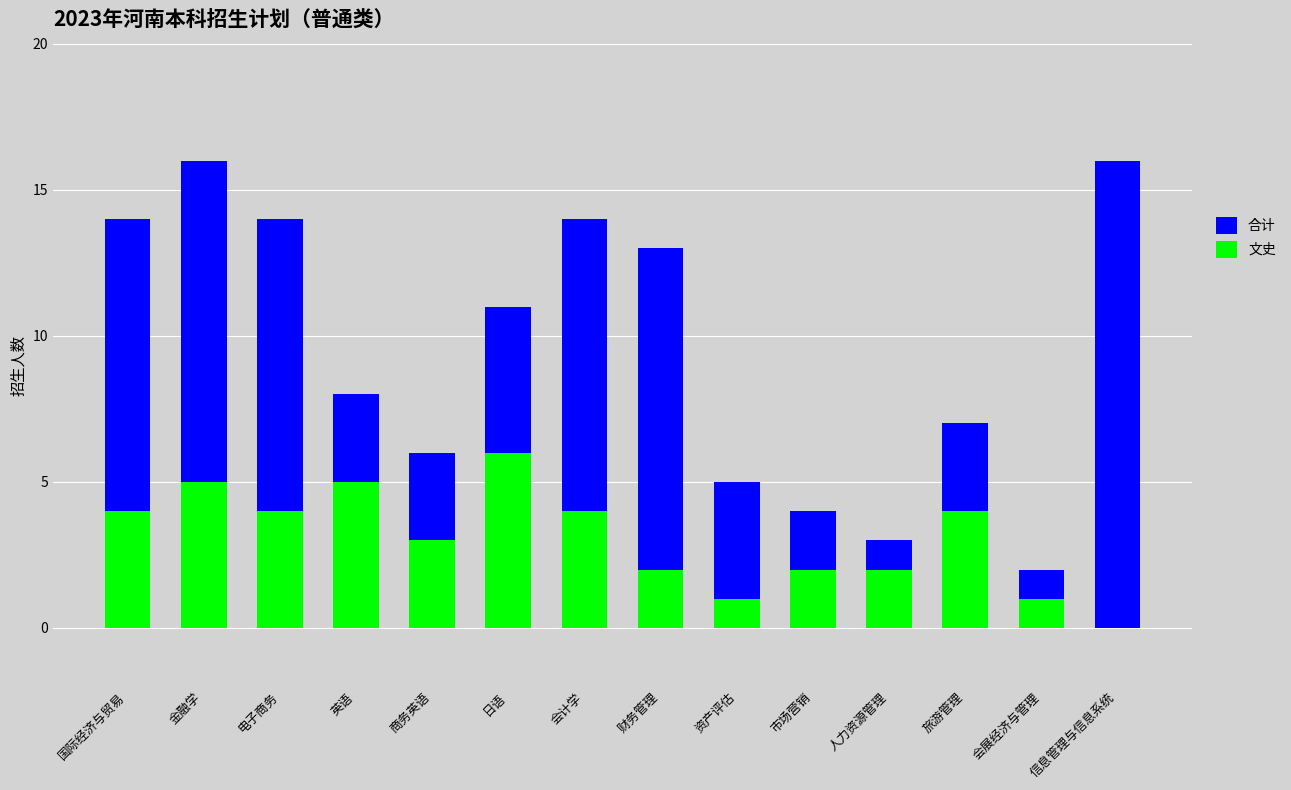

Is the value of 合计 at 商务英语 greater than the value of 文史 at 英语?

Yes